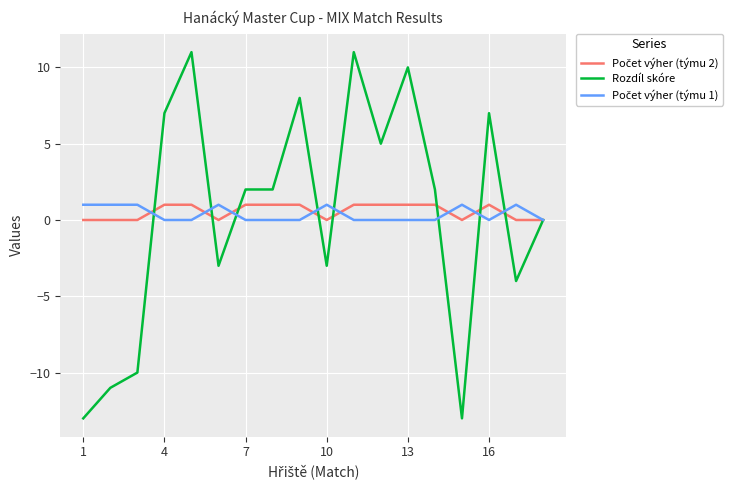

How many categories are shown in the chart?

18